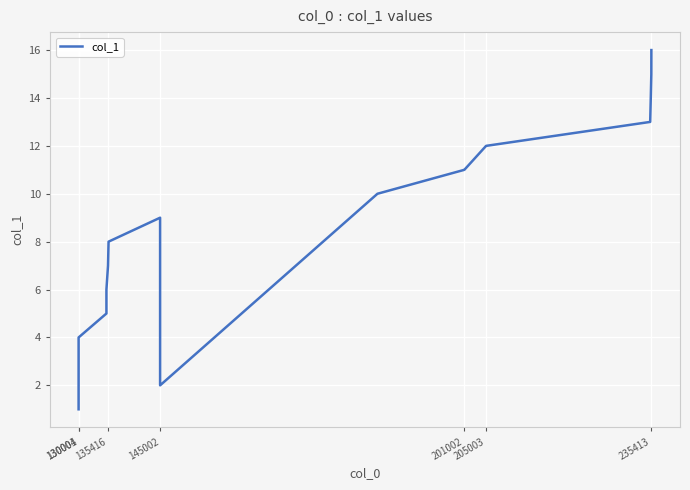

Does the chart display data point markers on the line(s)?

Yes